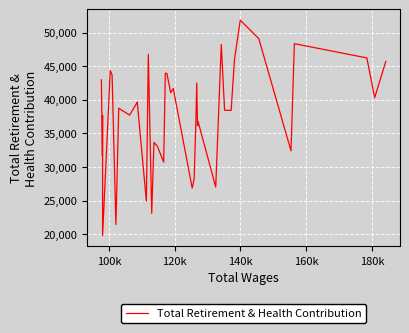

What is the average value?

37741